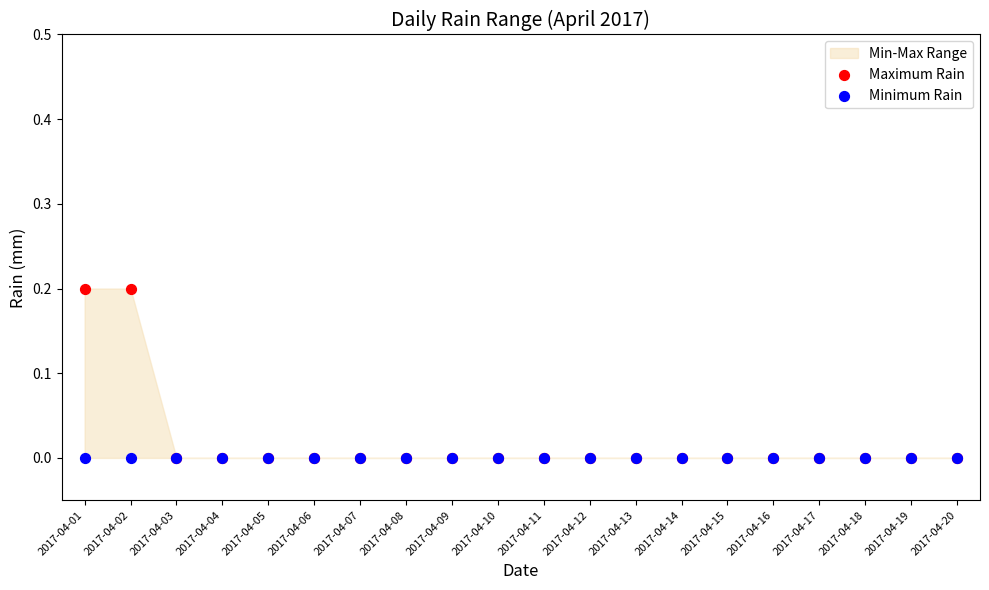

Which series contains the highest Y value?

Maximum Rain